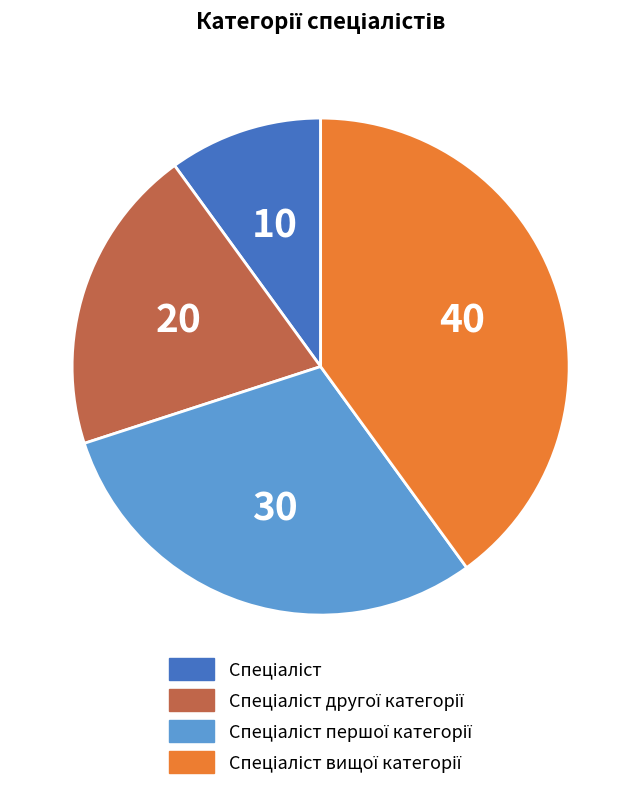

Does any single category account for the majority?

No